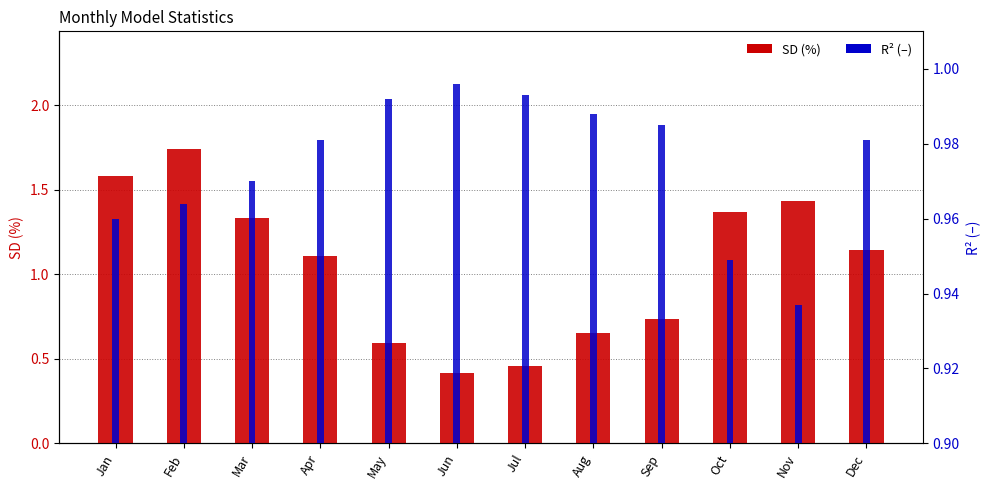

What is the smallest value displayed?

0.4